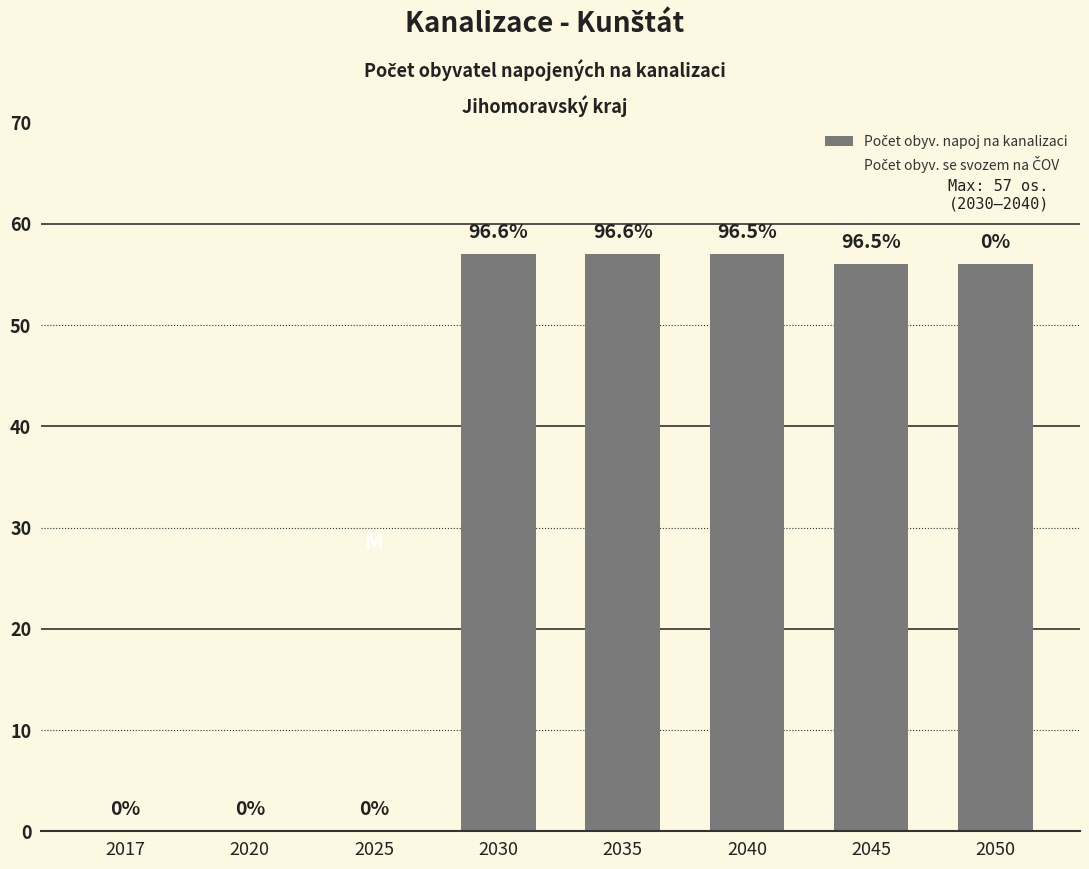

Is it true that the value at 2050 is 89?

False